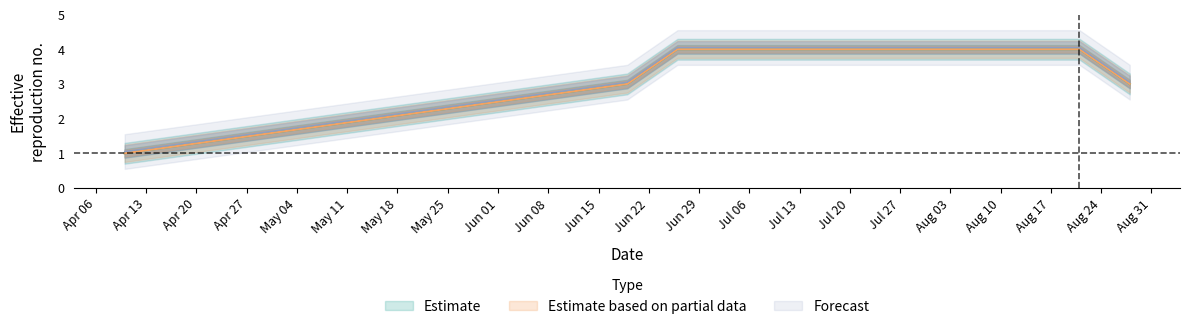

True or false: Koeficient and Body intersect in this chart.

False